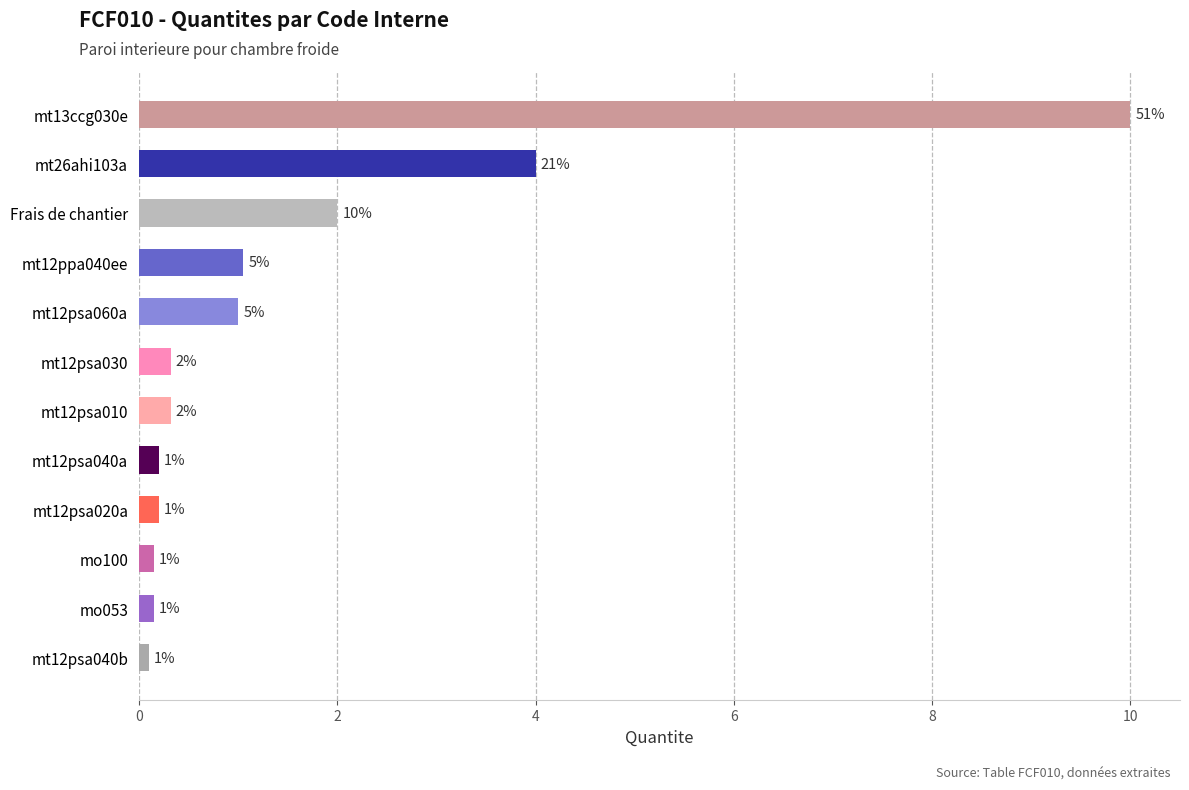

The value at Frais de chantier is 2.0. True or false?

True